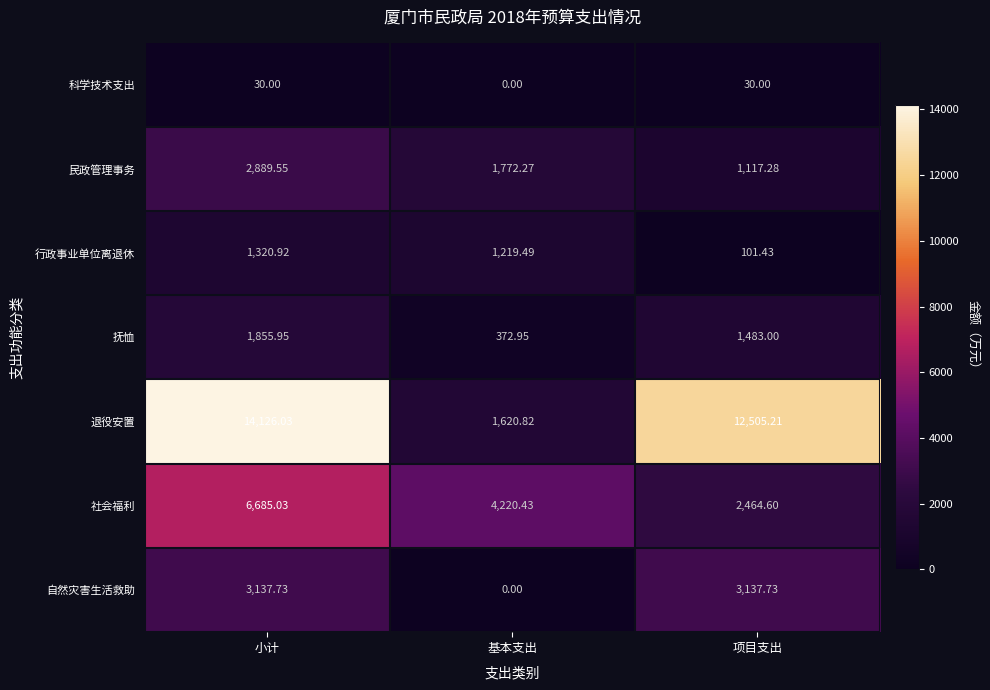

Which series has the largest range (max minus min)?

退役安置